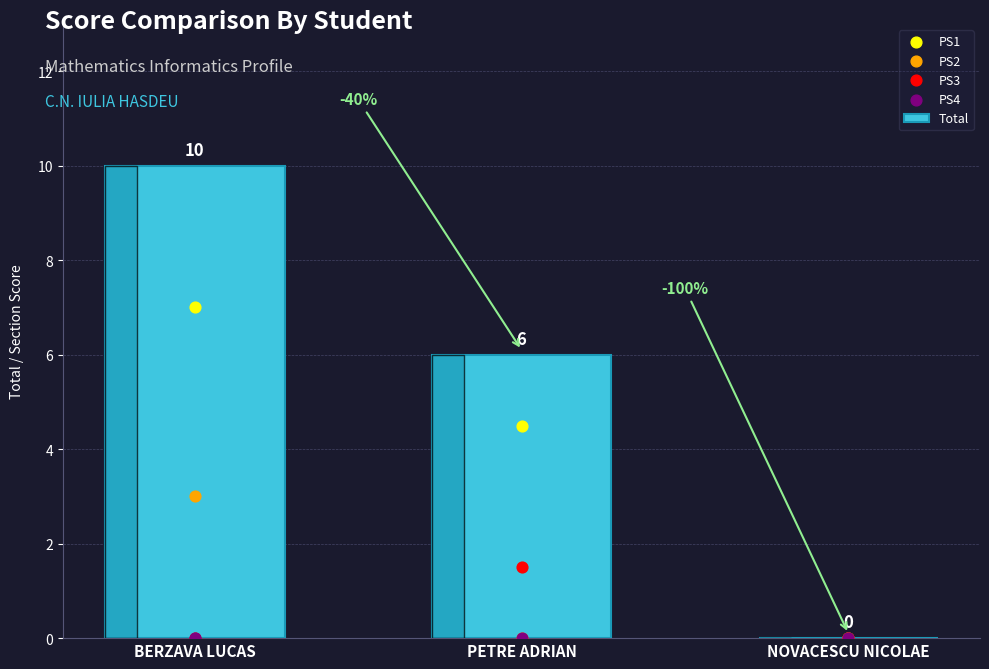

Which has a higher value, NOVACESCU NICOLAE or PETRE ADRIAN?

PETRE ADRIAN